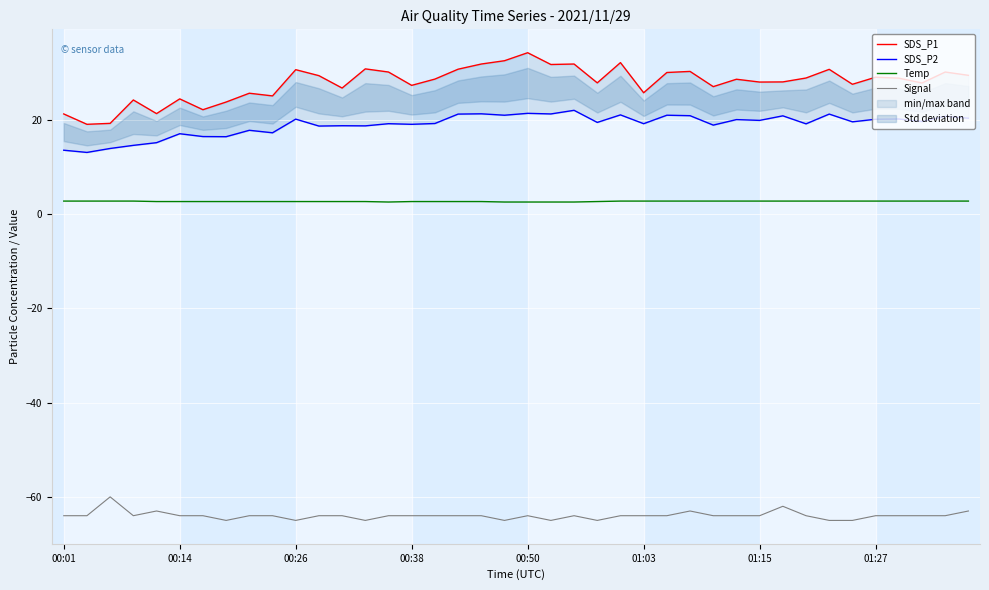

True or false: SDS_P2 and SDS_P1 cross at least once.

False